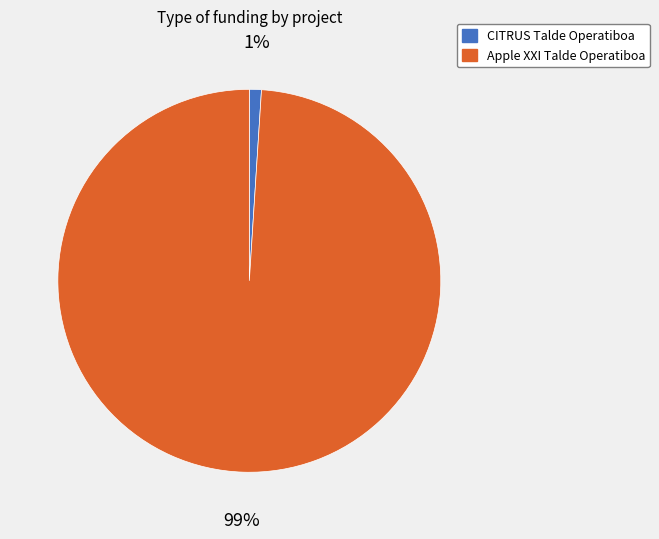

What is the smallest slice in the pie chart?

CITRUS Talde Operatiboa